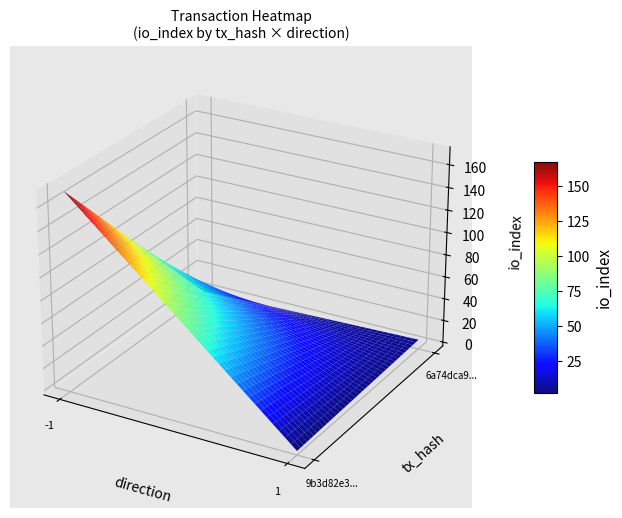

List the series in order of their overall mean, lowest first.

6a74dca9c7f589a52ca979f282e42c0eafd1c9b, 9b3d82e306c456503c34cec590d3d9537cd5b4a